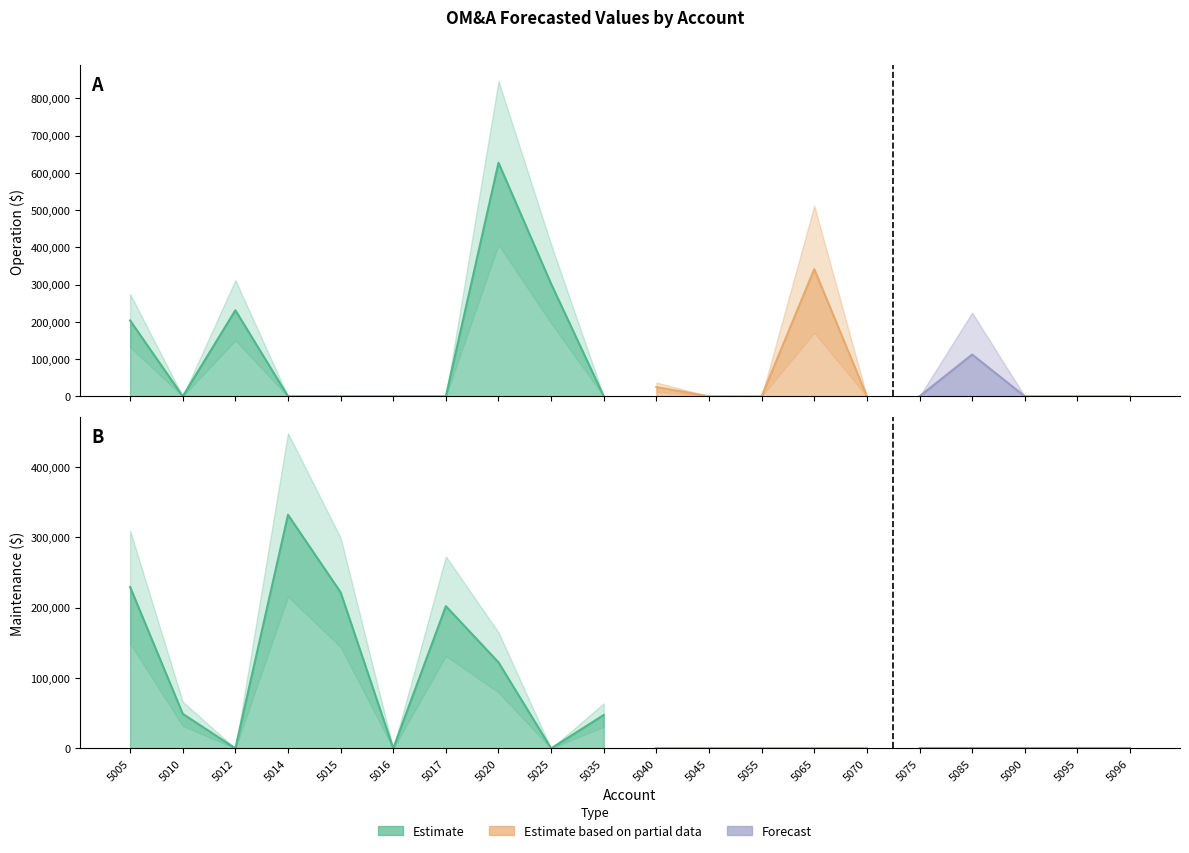

Reading left to right, list all the values displayed in this chart.

Operation: 5005=203575.8	5010=0.0	5012=231044.7	5014=0.0	5015=0.0	5016=0.0	5017=0.0	5020=626963.9	5025=301755.2	5035=0.0	5040=24686.2	5045=142.8	5055=0.0	5065=341206.0	5070=0.0	5075=0.0	5085=112259.0	5090=0.0	5095=0.0	5096=0.0
Maintenance: 5005=229136.7	5010=49055.8	5012=0.0	5014=331720.8	5015=221633.1	5016=0.0	5017=202004.4	5020=122166.5	5025=0.0	5035=47477.5	5040=0.0	5045=0.0	5055=0.0	5065=0.0	5070=0.0	5075=0.0	5085=0.0	5090=0.0	5095=0.0	5096=0.0